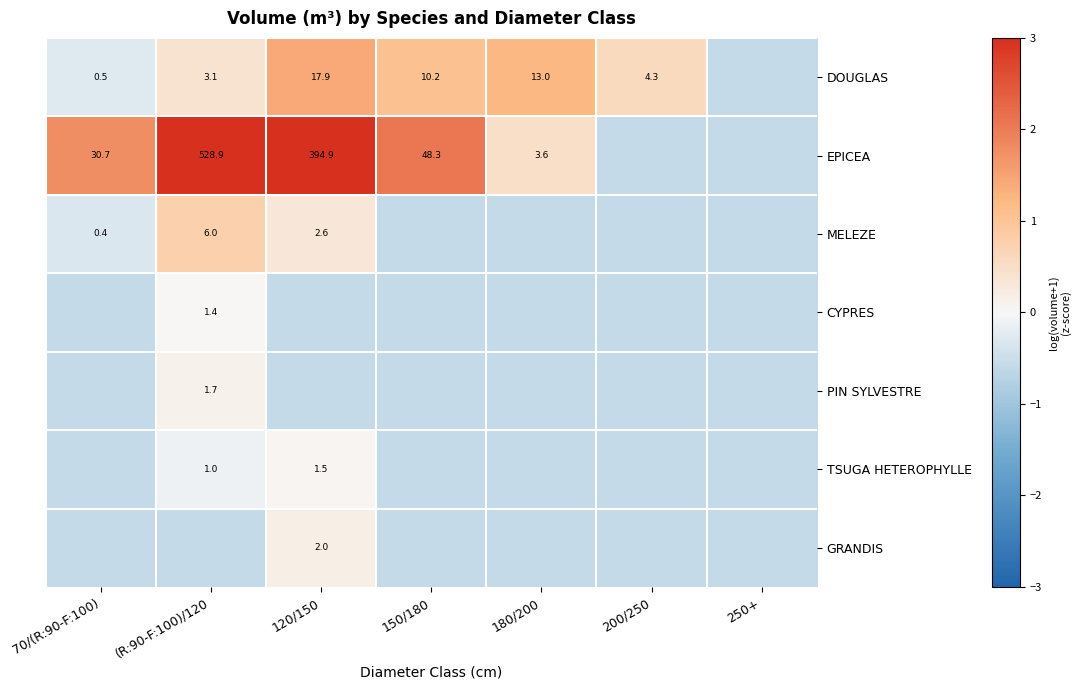

Count the number of categories in the chart.

7